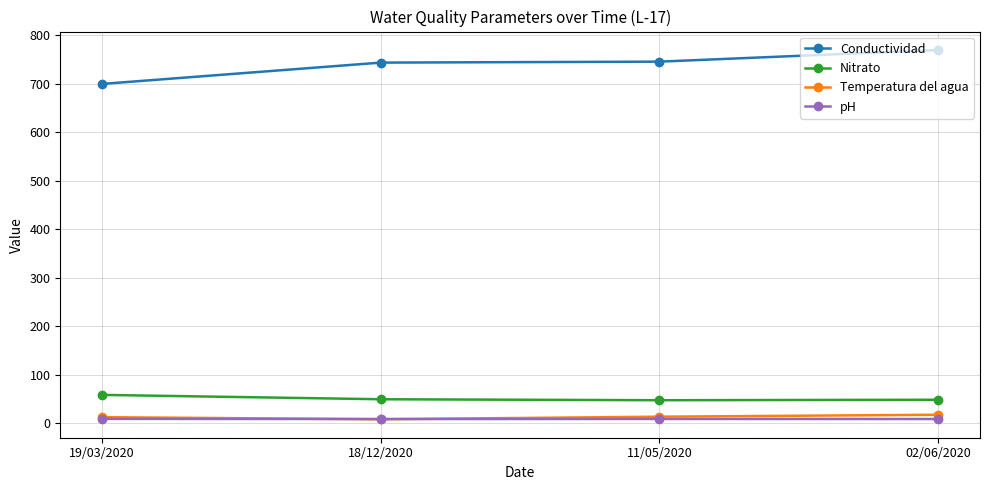

Count the pH values in the range 8 to 9.

4